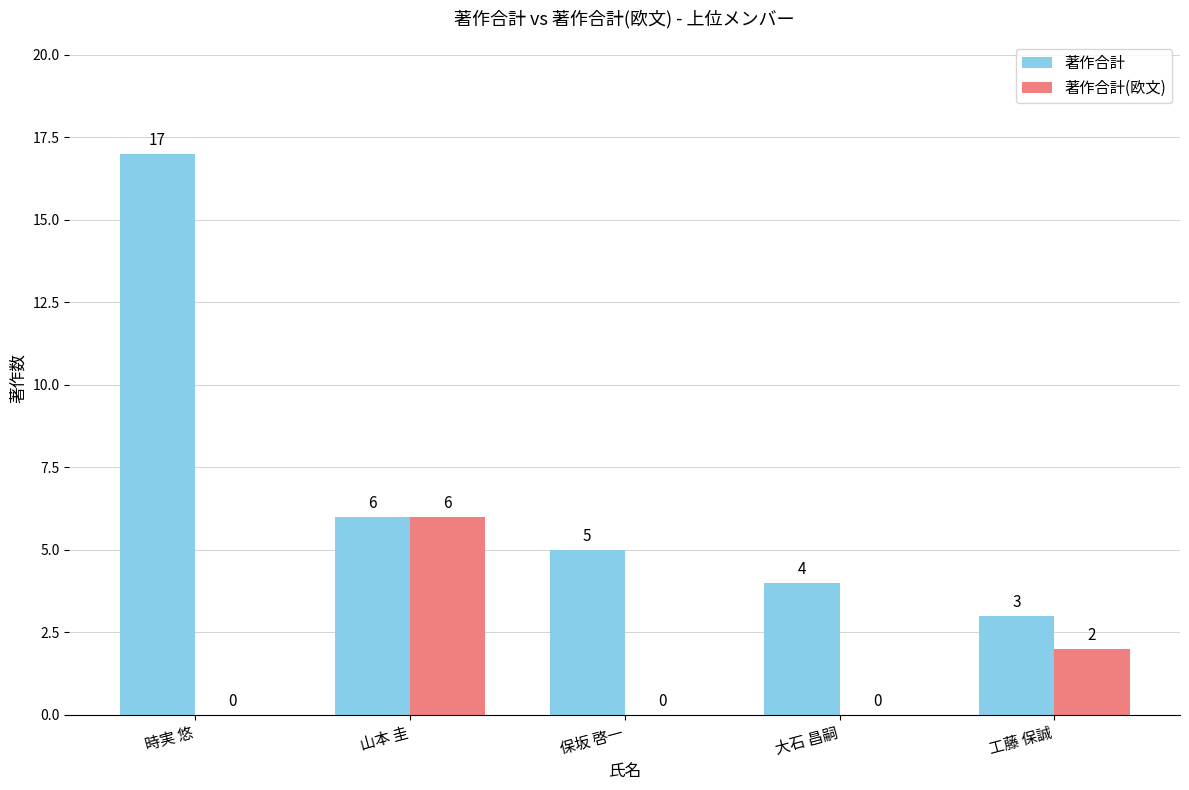

Is the value of 著作合計(欧文) at 大石 昌嗣 greater than the value of 著作合計 at 山本 圭?

No